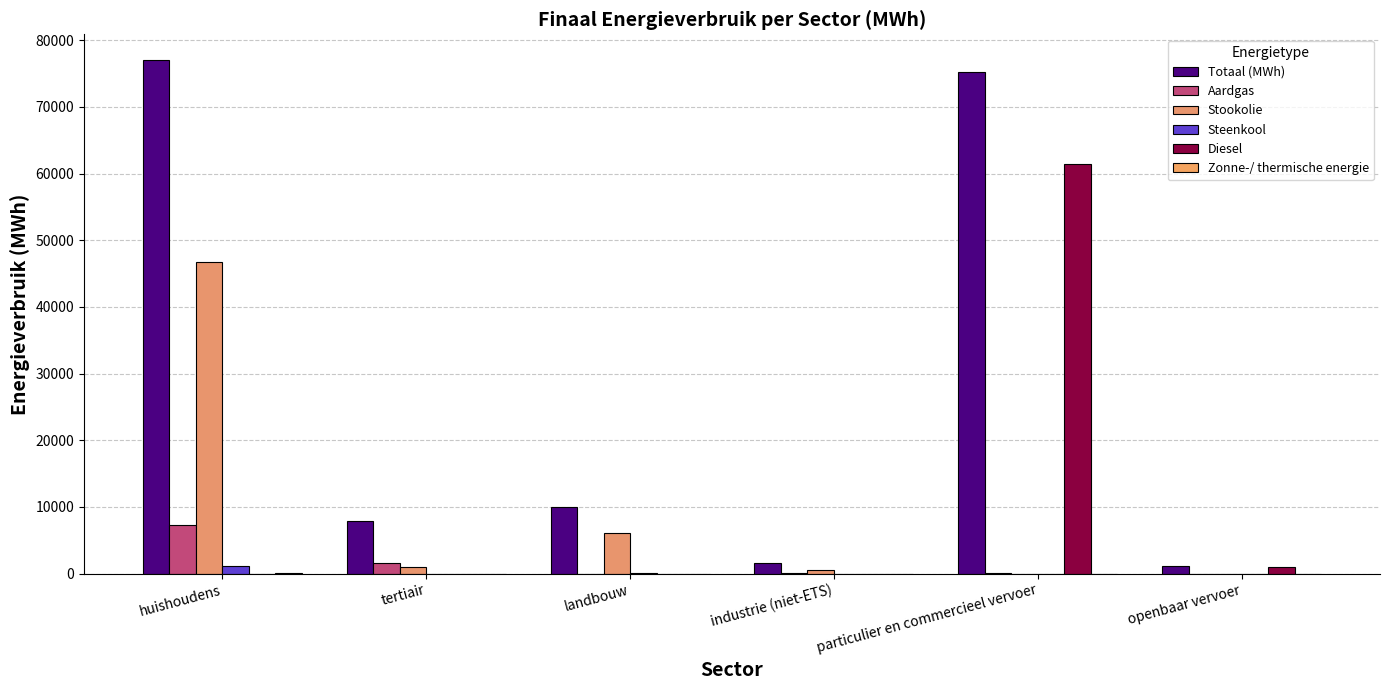

What is the total value across all series at particulier en commercieel vervoer?

136692.9